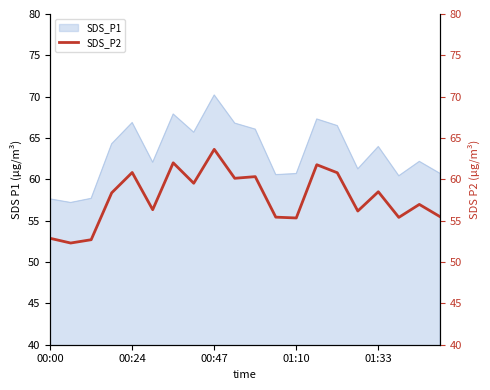

The SDS_P1 series shows 70.2 at 00:47. True or false?

True